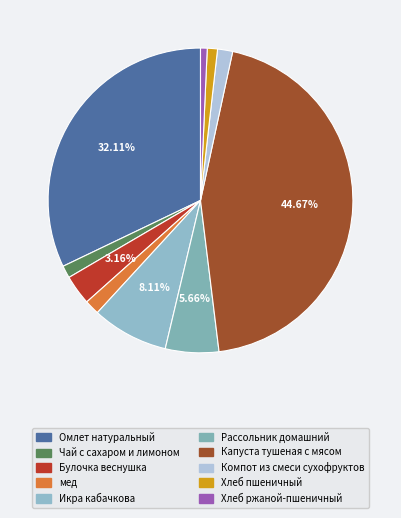

Do Омлет натуральный and Хлеб пшеничный together represent more than half of the pie?

No